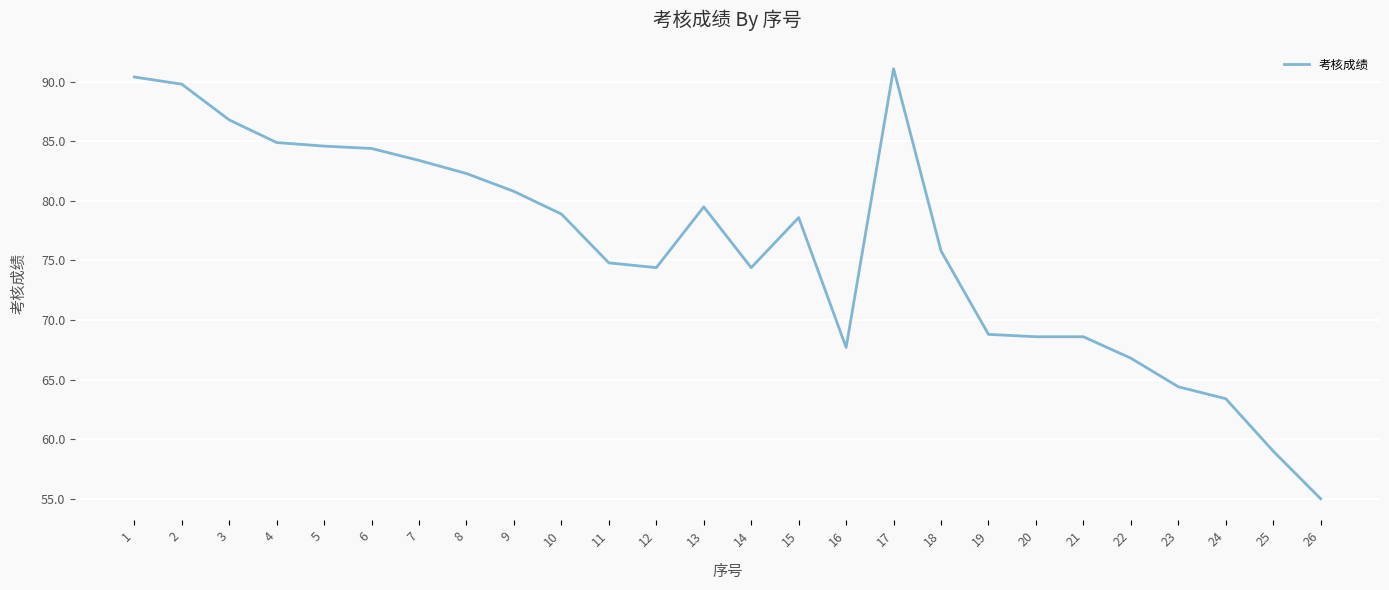

What is the change in value from 21 to 25?

-9.6